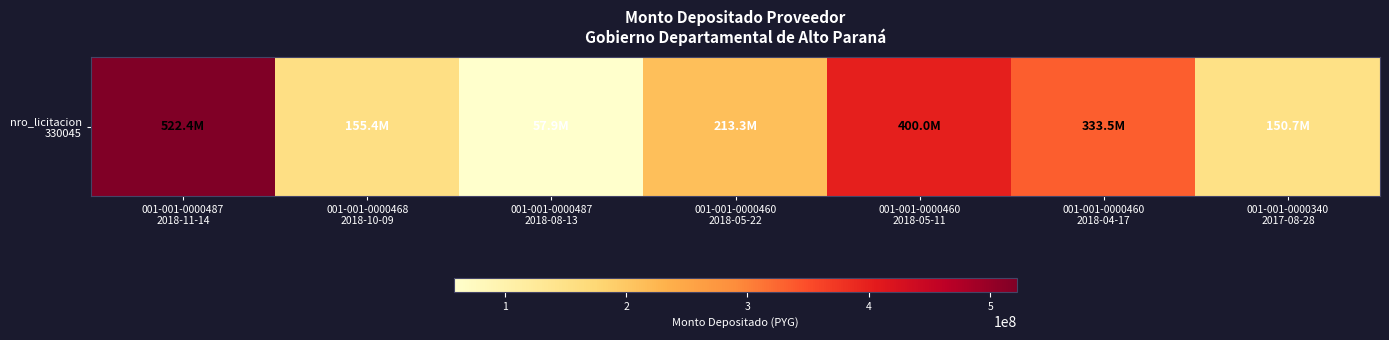

Reading left to right, list all the values displayed in this chart.

001-001-0000487
2018-11-14=522385610	001-001-0000468
2018-10-09=155425396	001-001-0000487
2018-08-13=57859913	001-001-0000460
2018-05-22=213291288	001-001-0000460
2018-05-11=400000000	001-001-0000460
2018-04-17=333456366	001-001-0000340
2017-08-28=150743745